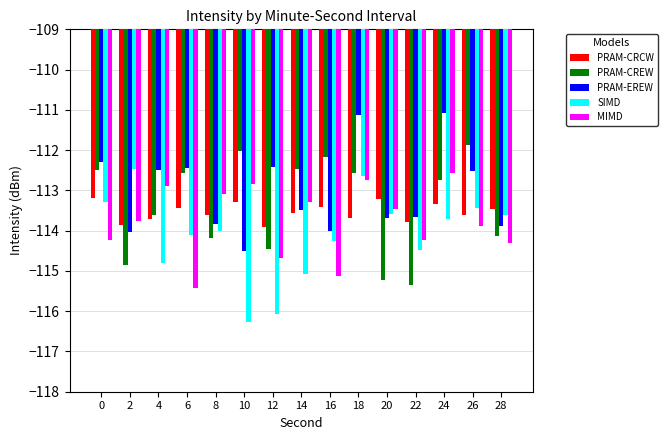

What is the spread (max minus min) of values at 12?

3.7